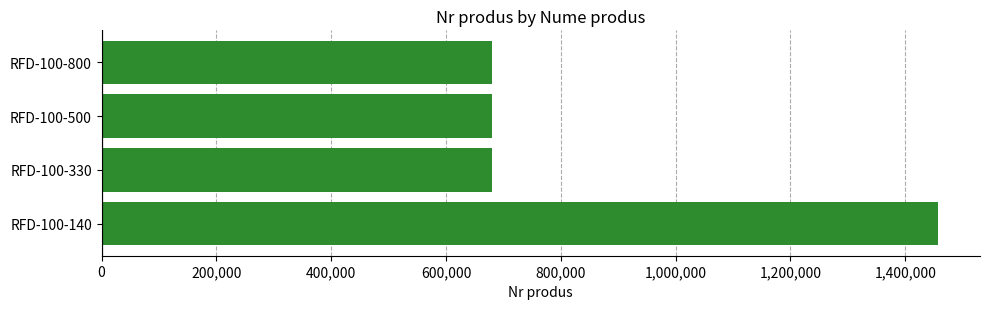

What is the minimum value shown in the chart?

680084